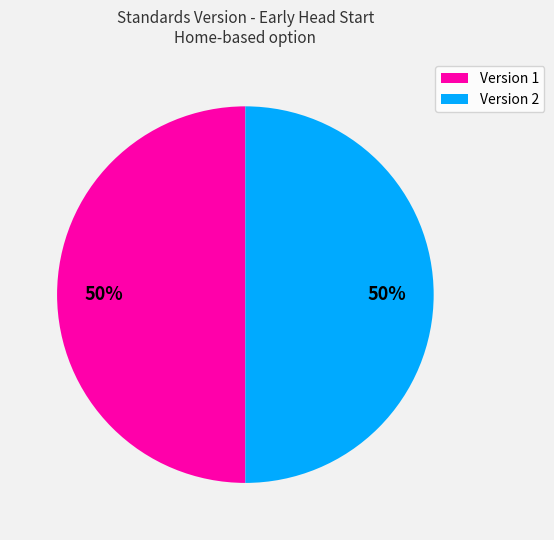

True or false: Version 2 accounts for 50% of the total.

True